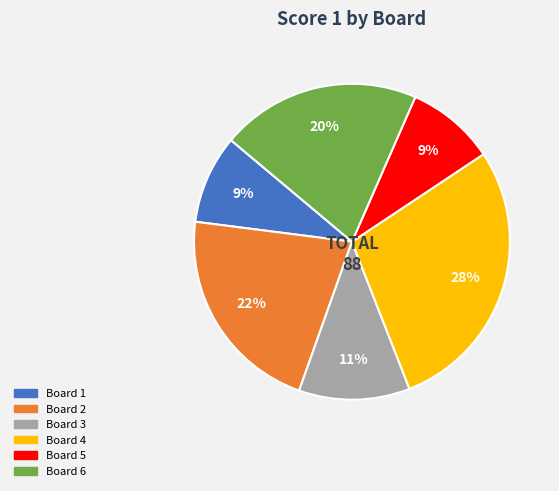

Is there a majority slice in this chart?

No